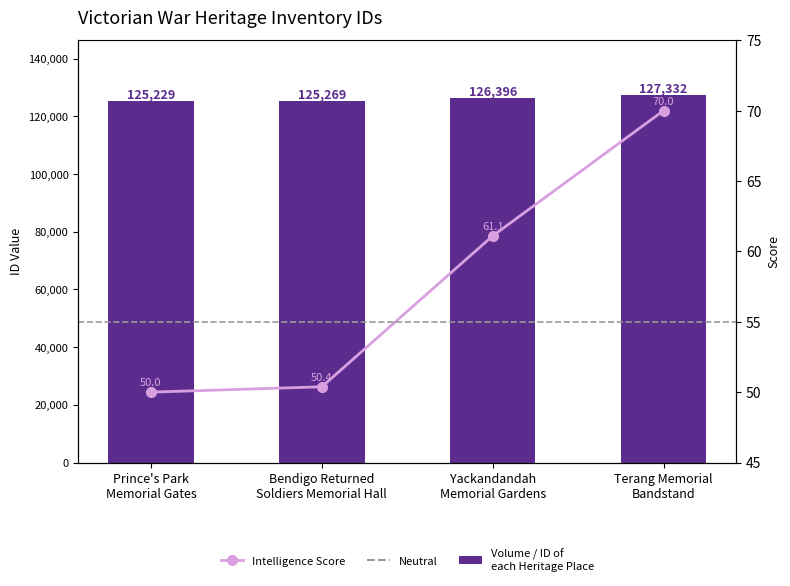

What is the label of the 1st bar from the right?

Terang Memorial
Bandstand